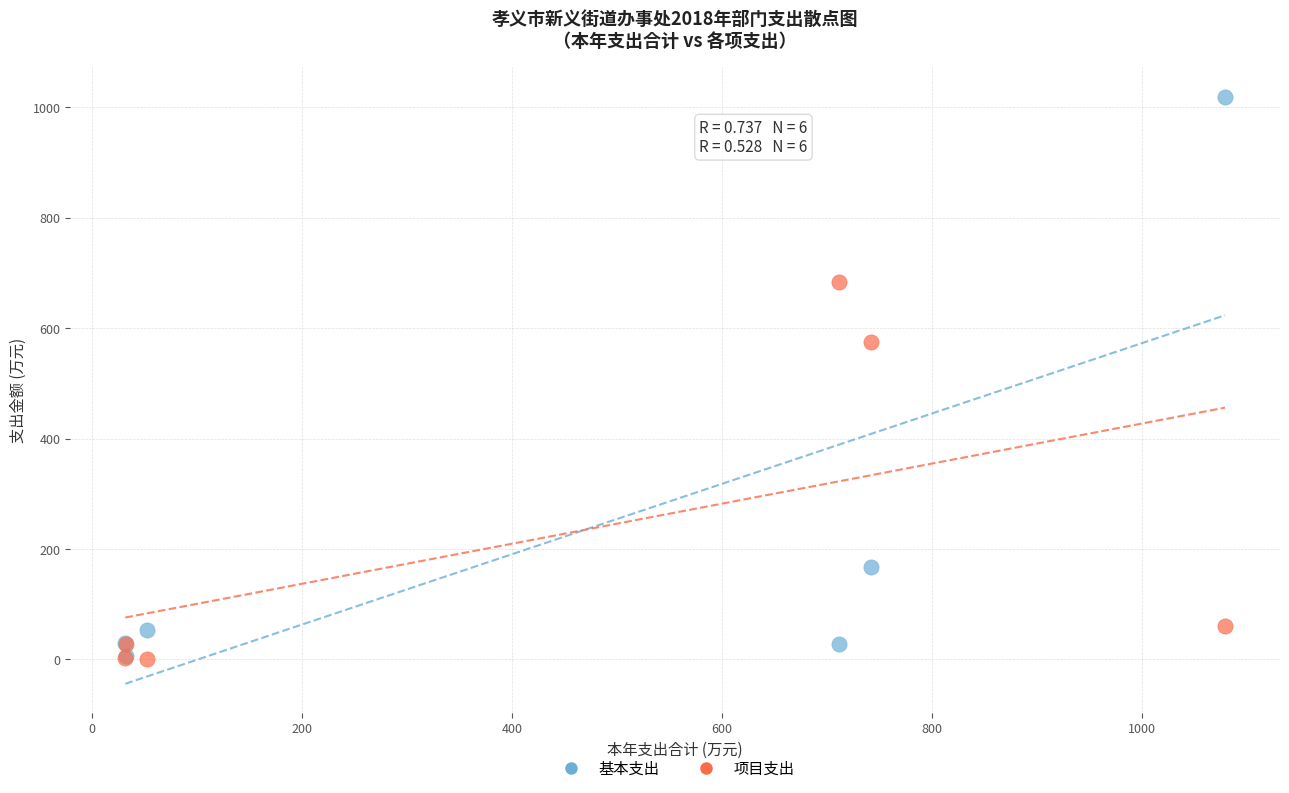

In the 项目支出 series, what Y value is closest to 342?

574.2